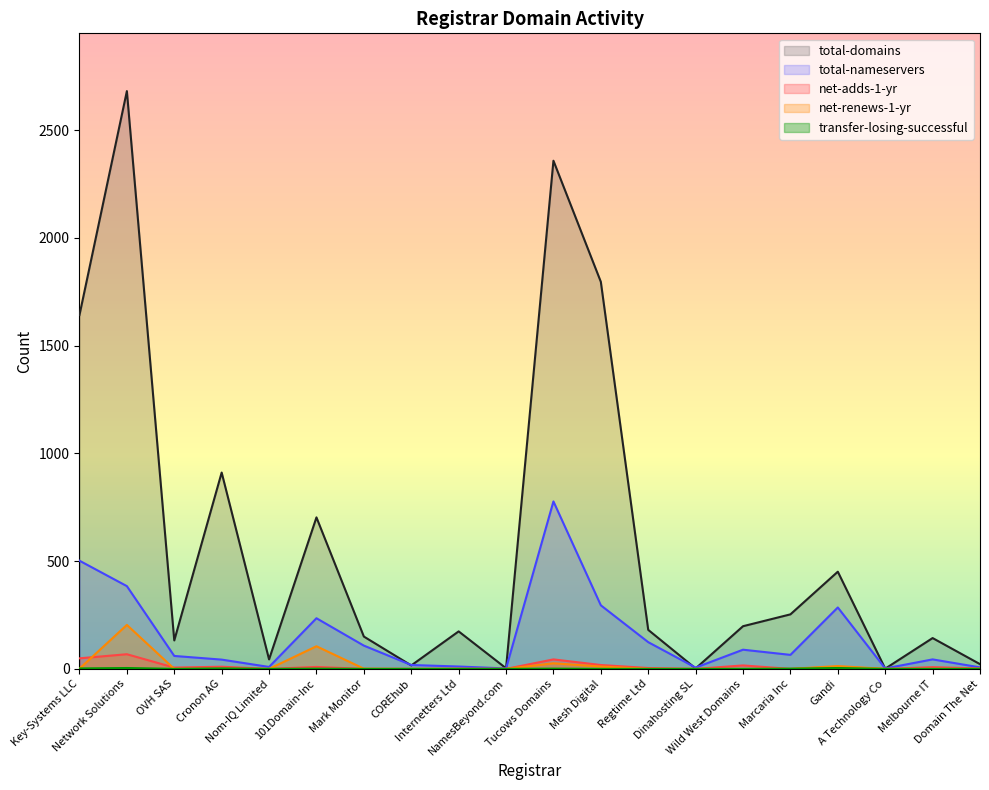

True or false: net-adds-1-yr has a value of 3 at Melbourne IT.

False